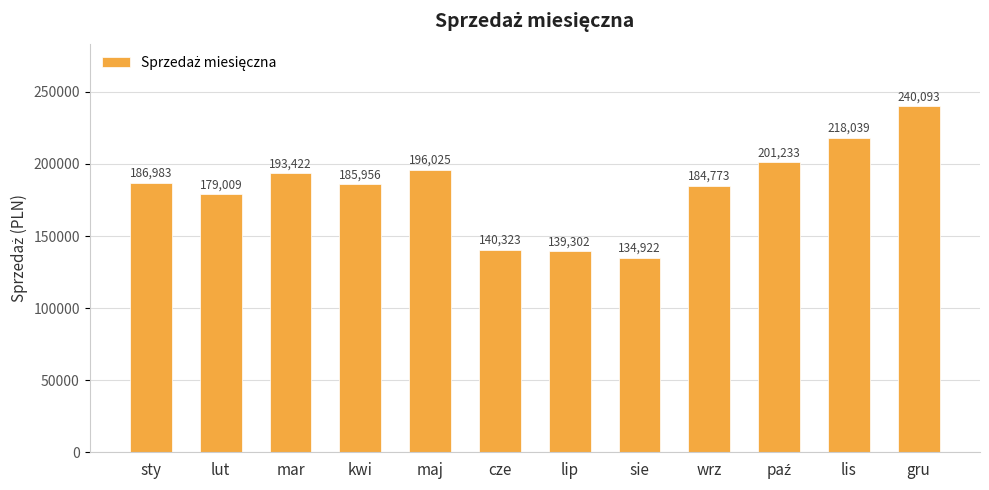

What is the difference between the second highest and minimum values?

83117